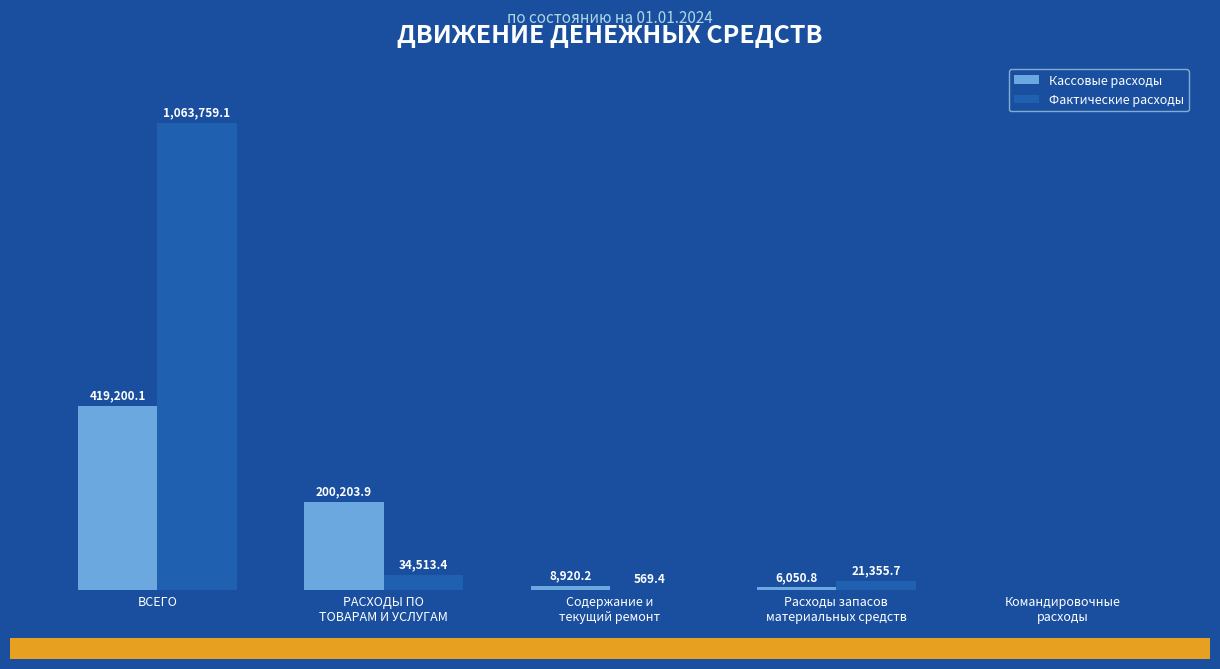

Where does the Кассовые расходы series first go above 8920?

ВСЕГО